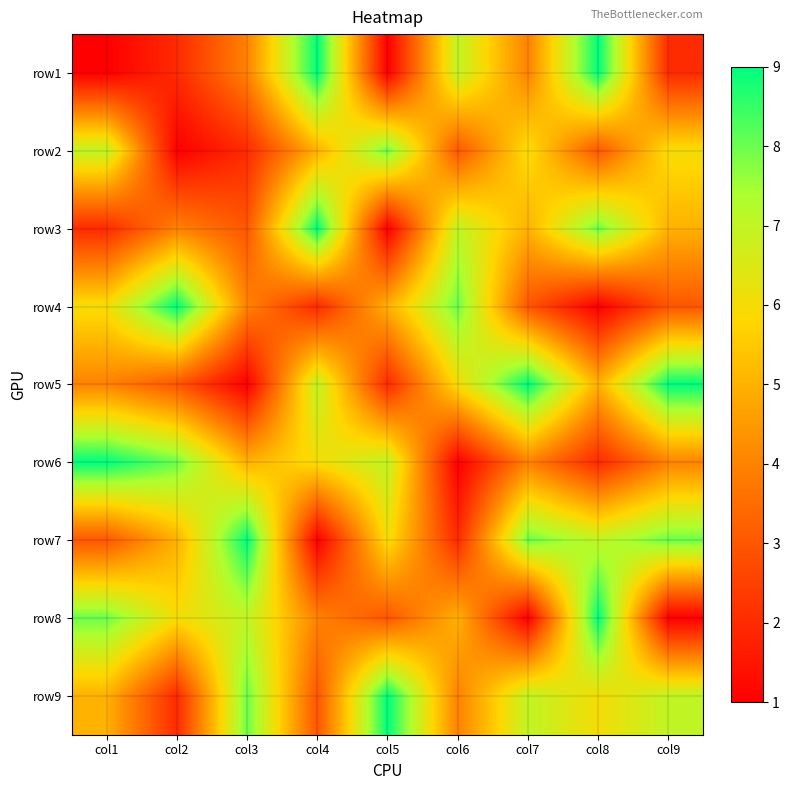

At col4, list the series in order from largest to smallest.

row1, row3, row5, row6, row2, row8, row9, row4, row7